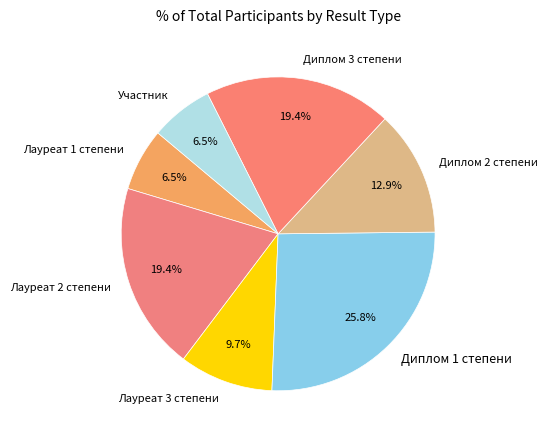

What portion of the pie excludes Лауреат 1 степени?

93.5%